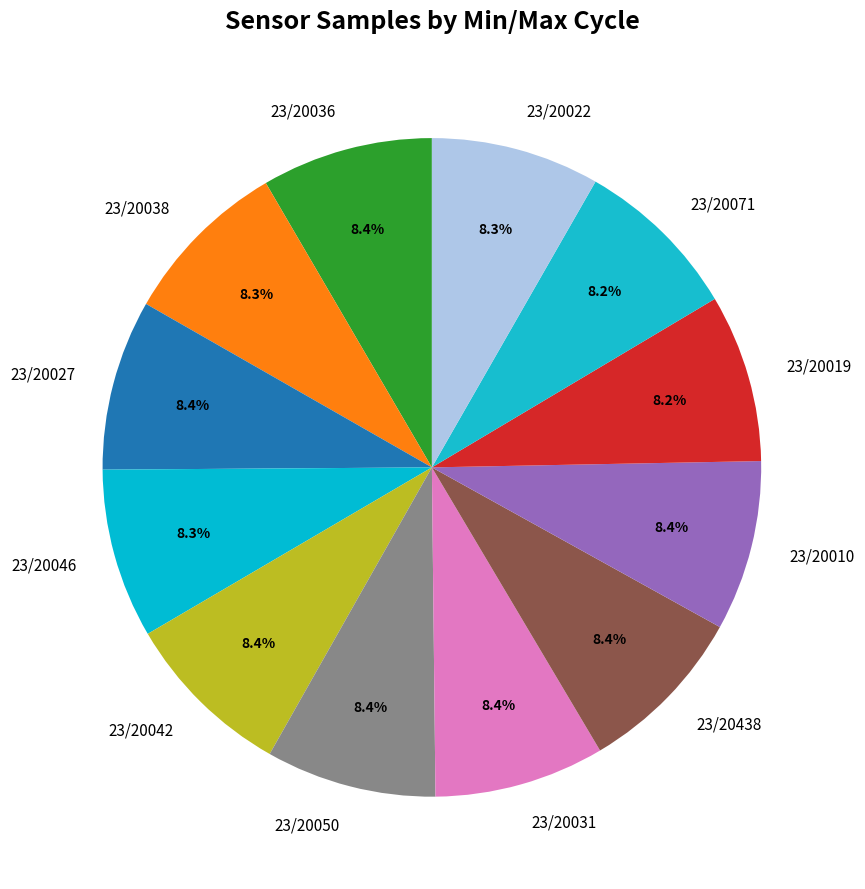

How many slices are in this pie chart?

12